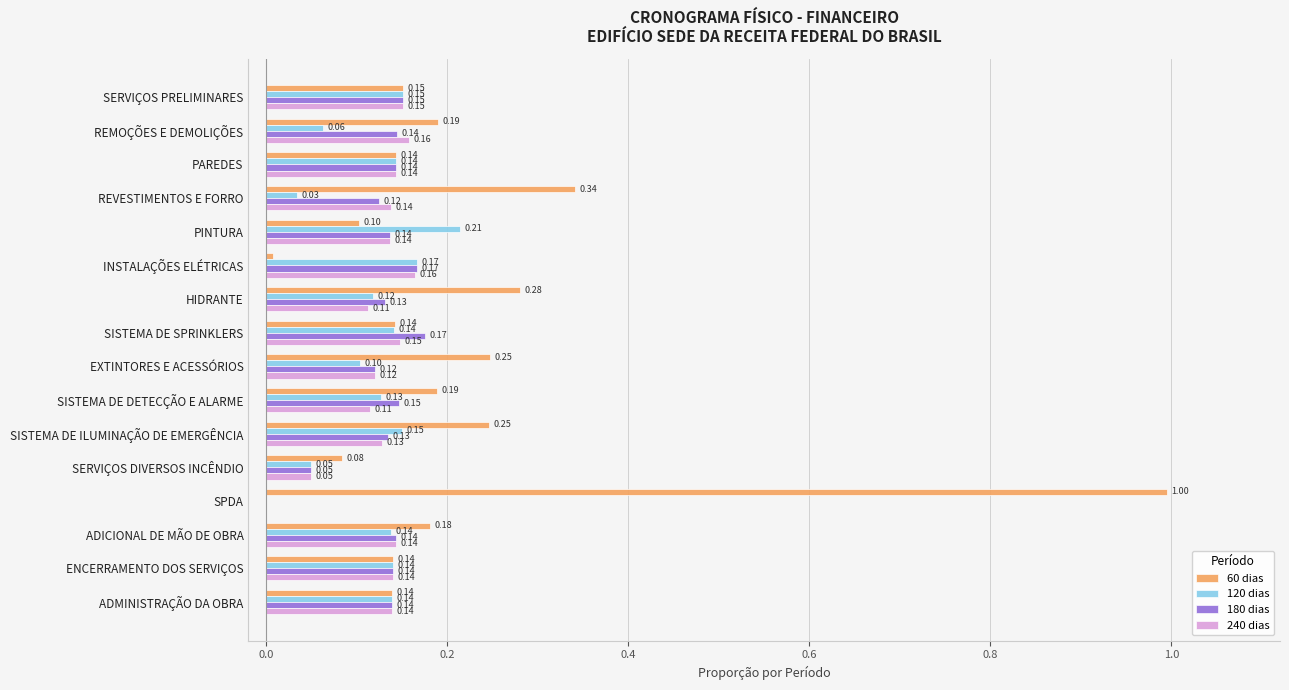

Which category has the highest value in the 120 dias series?

PINTURA